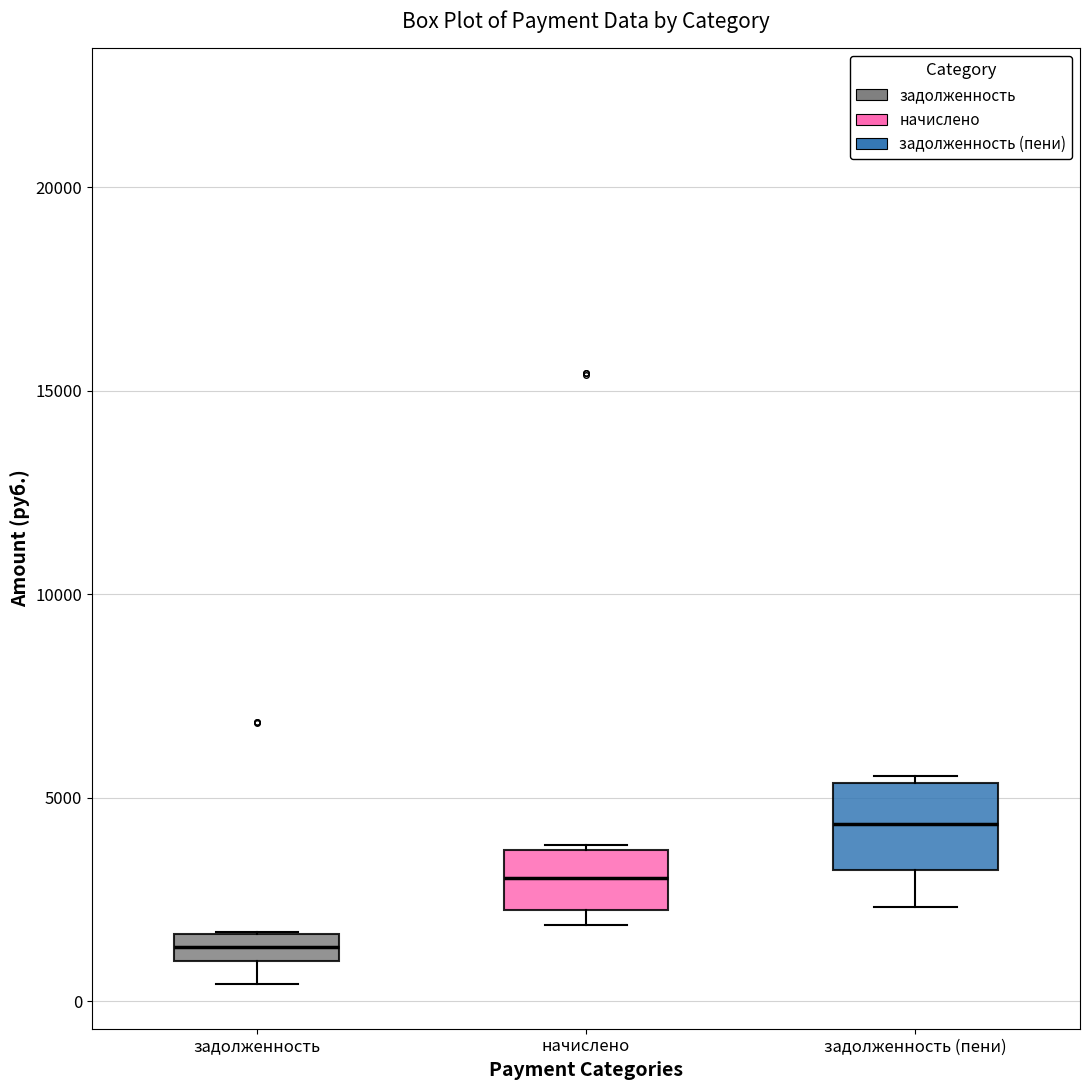

Comparing the boxes themselves (not the whiskers), which one is the tallest?

задолженность (пени)